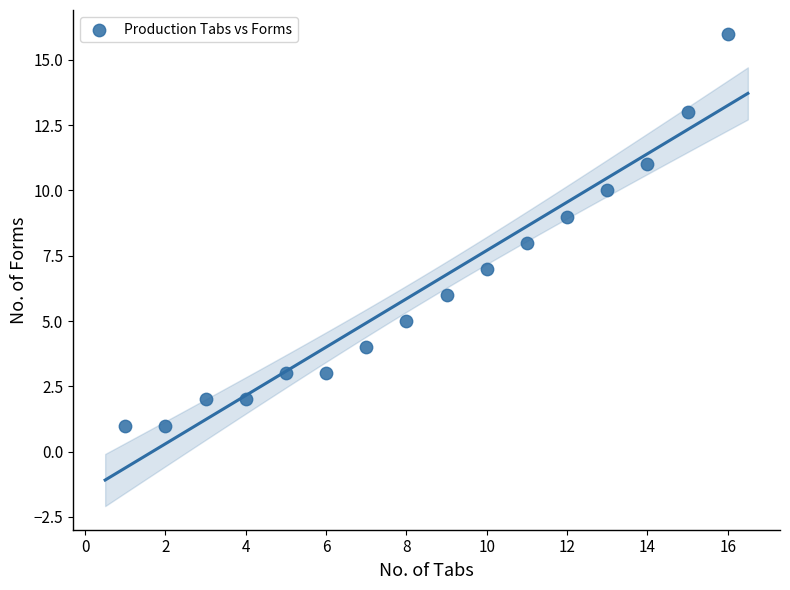

What is the range of Y values (max minus min)?

15